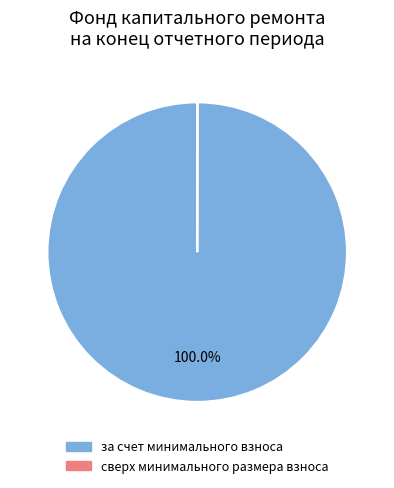

What is the largest slice in the pie chart?

за счет минимального взноса